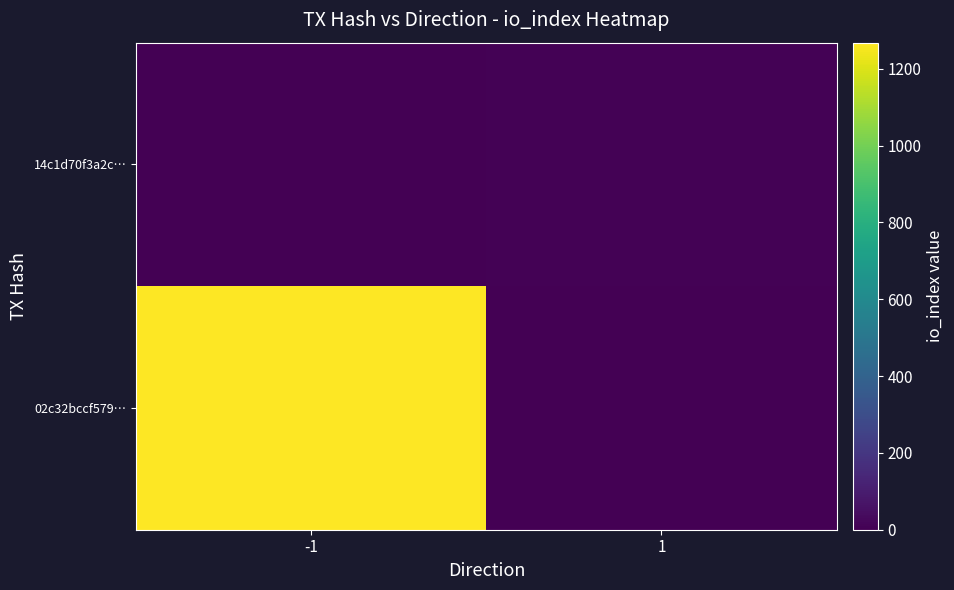

Rank the series by their maximum value, from highest to lowest.

02c32bccf579…, 14c1d70f3a2c…